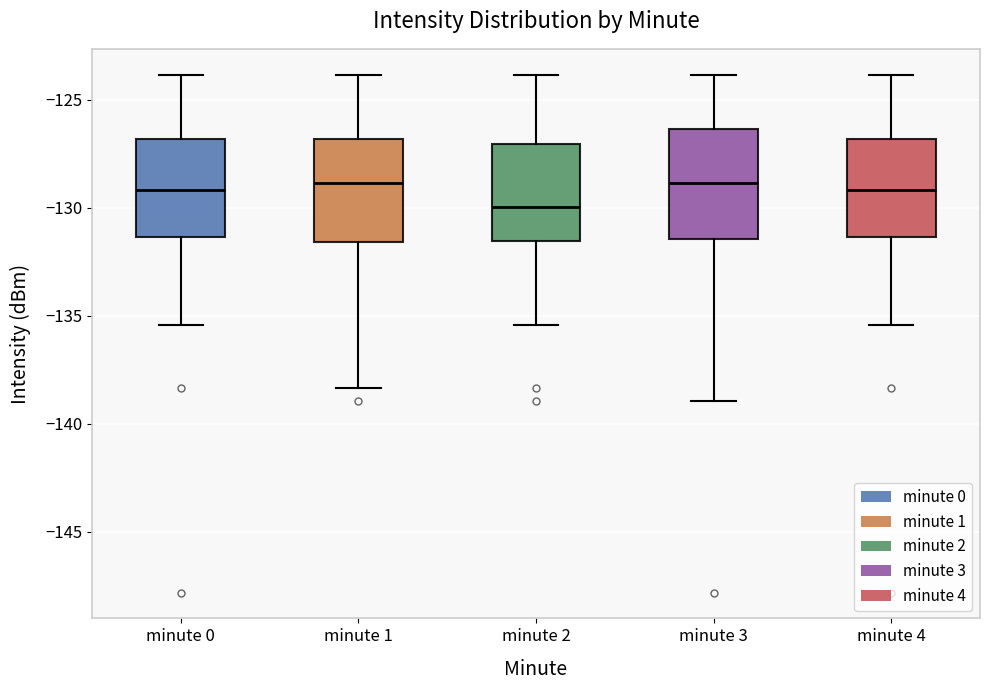

Reading left to right, read every box against the y-axis: the position of its median line, the range the box covers, and the ends of its whiskers. The values are not printed on the chart, so give them approximately, as read against the axis.

minute 0: median -129.0, box -131.5 to -127.0, whiskers -135.5 to -124.0
minute 1: median -129.0, box -131.5 to -127.0, whiskers -138.5 to -124.0
minute 2: median -130.0, box -131.5 to -127.0, whiskers -135.5 to -124.0
minute 3: median -129.0, box -131.5 to -126.5, whiskers -139.0 to -124.0
minute 4: median -129.0, box -131.5 to -127.0, whiskers -135.5 to -124.0